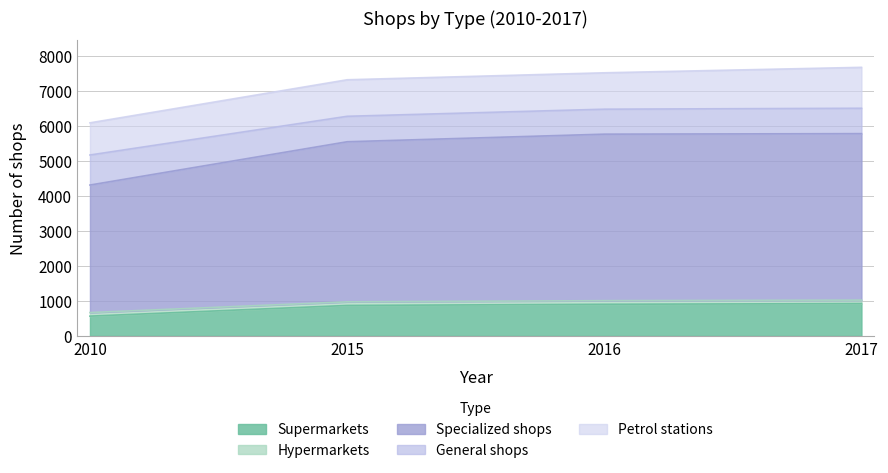

What is the maximum value for Supermarkets?

923